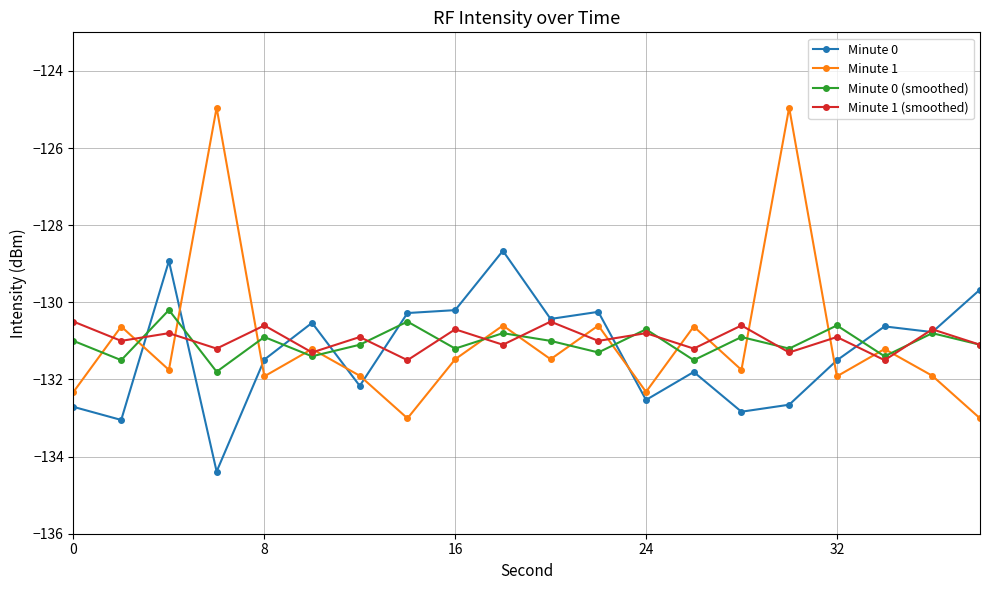

True or false: Minute 1 (smoothed) and Minute 0 cross at least once.

True